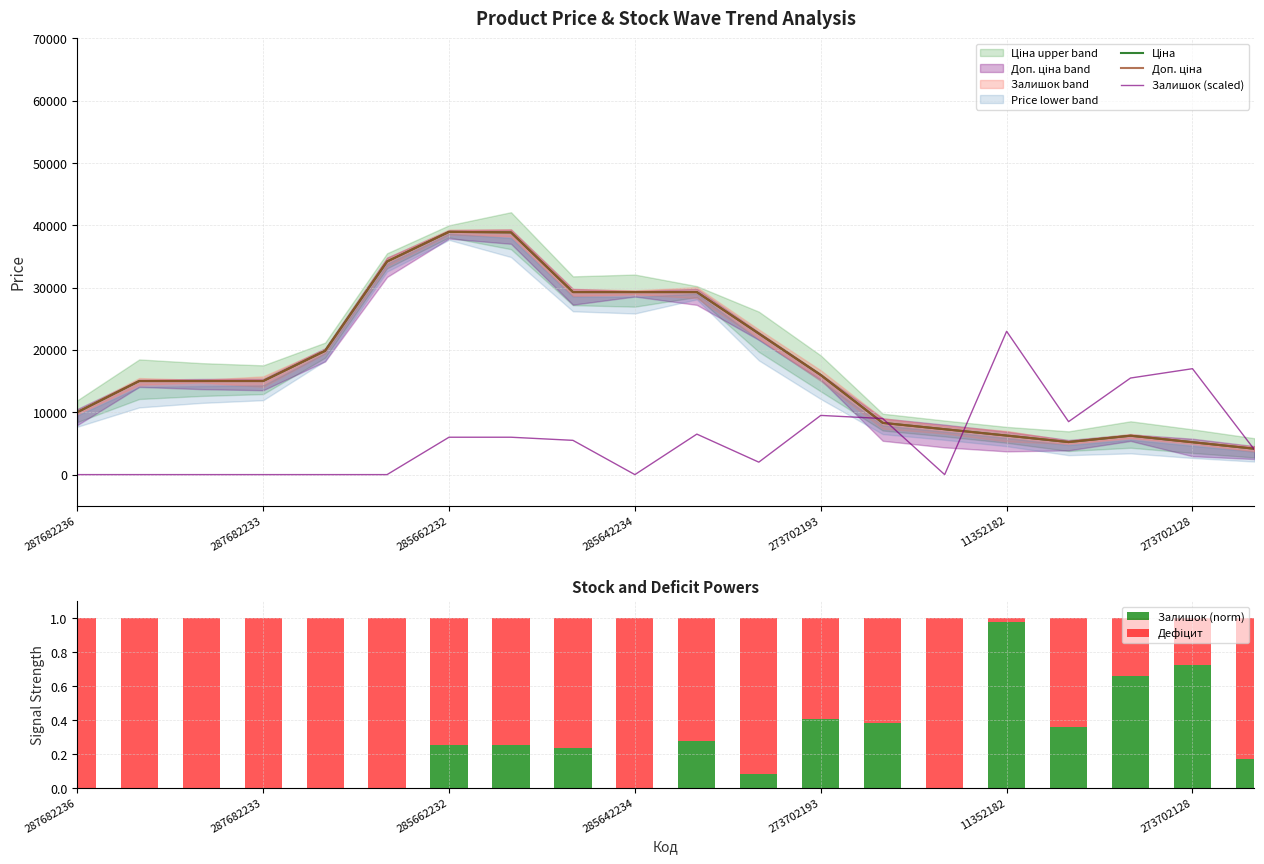

Reading left to right, transcribe all the data shown in this chart.

Ціна: 10012.8	15019.2	15019.2	15019.2	19862.4	34201.7	38960.3	38875.6	29294.9	29294.9	29294.9	22637.0	15979.2	8303.2	7284.9	6266.7	5223.4	6241.6	5198.4	4152.7
Доп. ціна: 10012.8	15019.2	15019.2	15019.2	19862.4	34201.7	38960.3	38875.6	29294.9	29294.9	29294.9	22637.0	15979.2	8303.2	7284.9	6266.7	5223.5	6241.7	5198.5	4152.8
Залишок (scaled): 0.0	0.0	0.0	0.0	0.0	0.0	6000.0	6000.0	5500.0	0.0	6500.0	2000.0	9500.0	9000.0	0.0	23000.0	8500.0	15500.0	17000.0	4000.0
Залишок (norm): 0.0	0.0	0.0	0.0	0.0	0.0	0.3	0.3	0.2	0.0	0.3	0.1	0.4	0.4	0.0	1.0	0.4	0.7	0.7	0.2
Дефіцит: 1.0	1.0	1.0	1.0	1.0	1.0	0.7	0.7	0.8	1.0	0.7	0.9	0.6	0.6	1.0	0.0	0.6	0.3	0.3	0.8